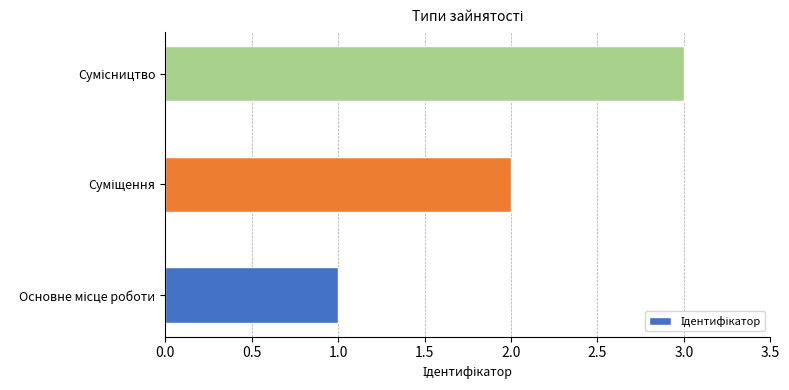

What is the sum of all values?

6